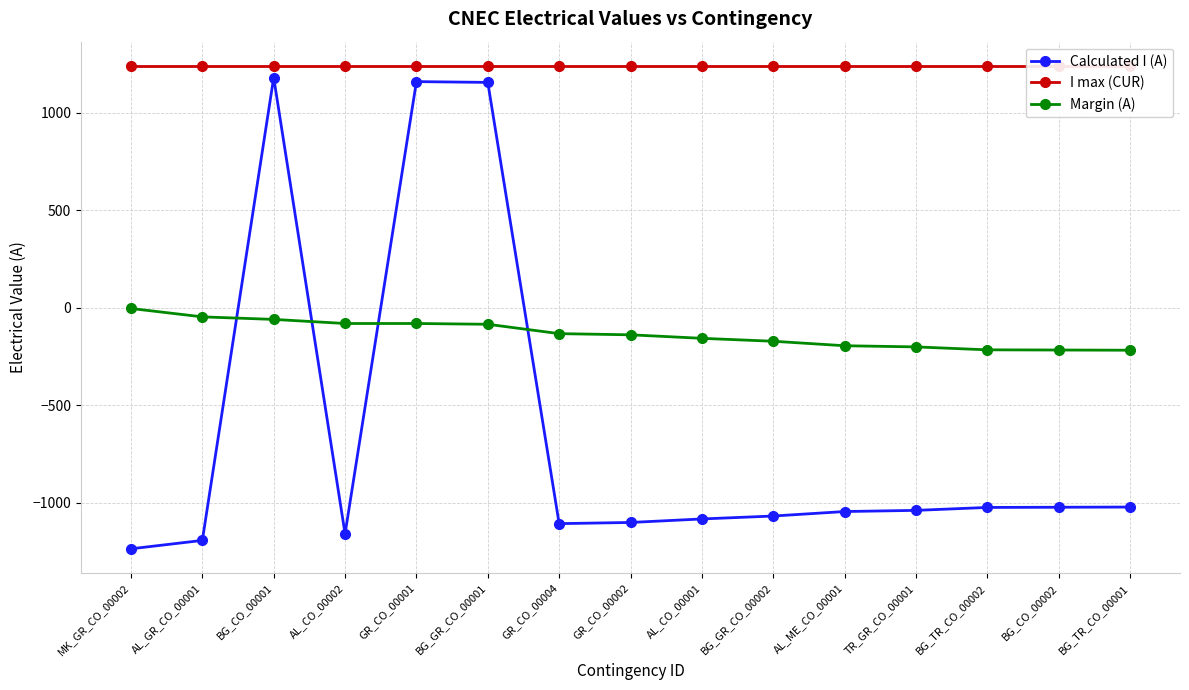

Which series changed the most between GR_CO_00004 and BG_CO_00002?

Calculated I (A)